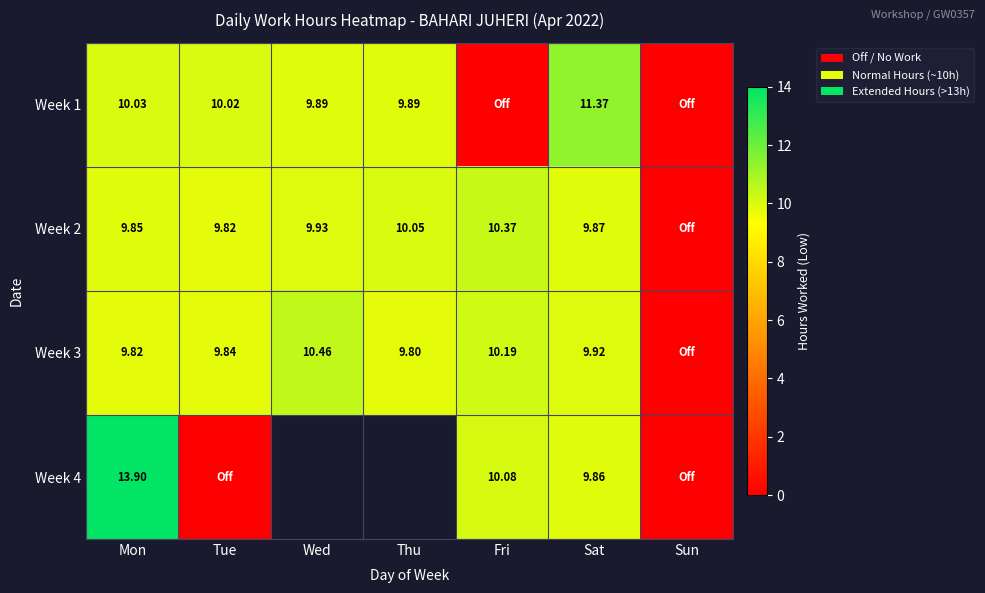

What is the difference between the maximum and minimum values in the Week 1 series?

11.4